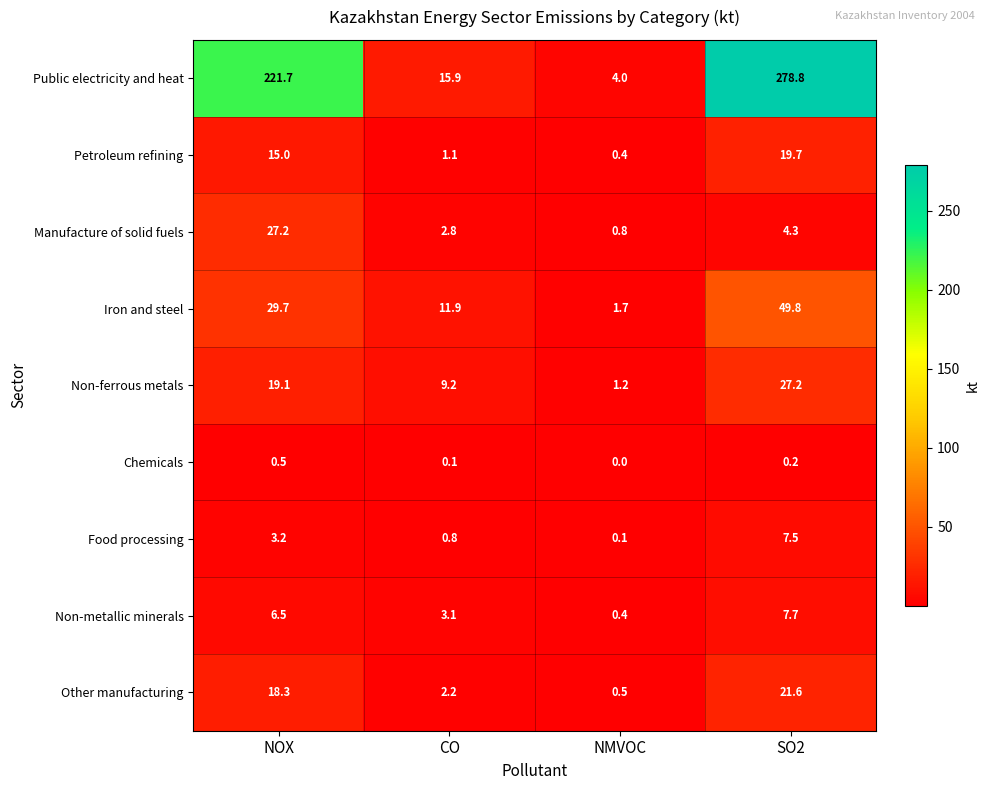

Which series has the largest range (max minus min)?

Public electricity and heat